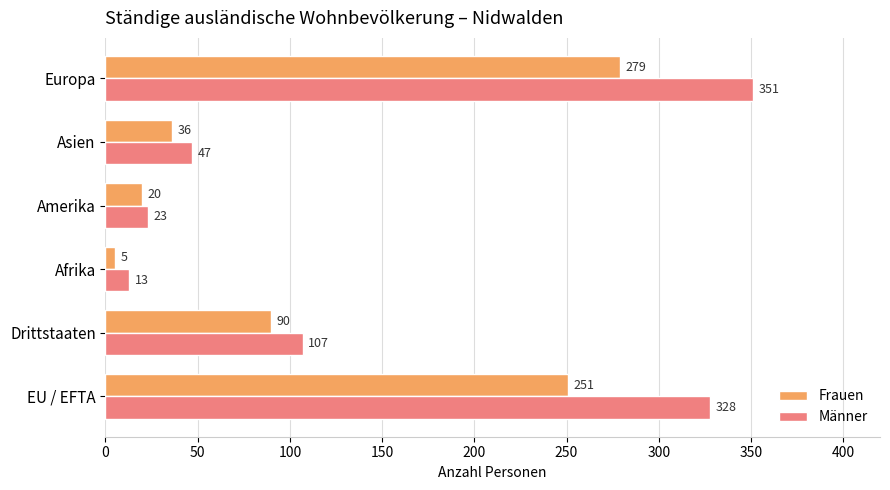

What are all the series names shown in the legend?

Frauen, Männer